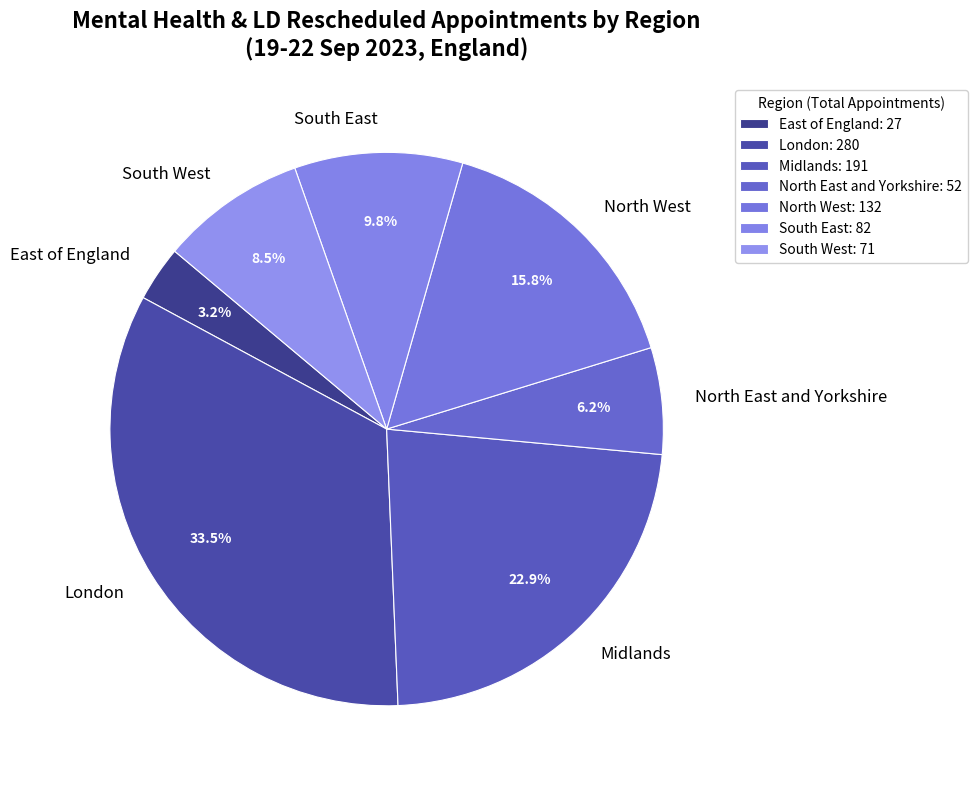

Count the number of slices in the pie.

7